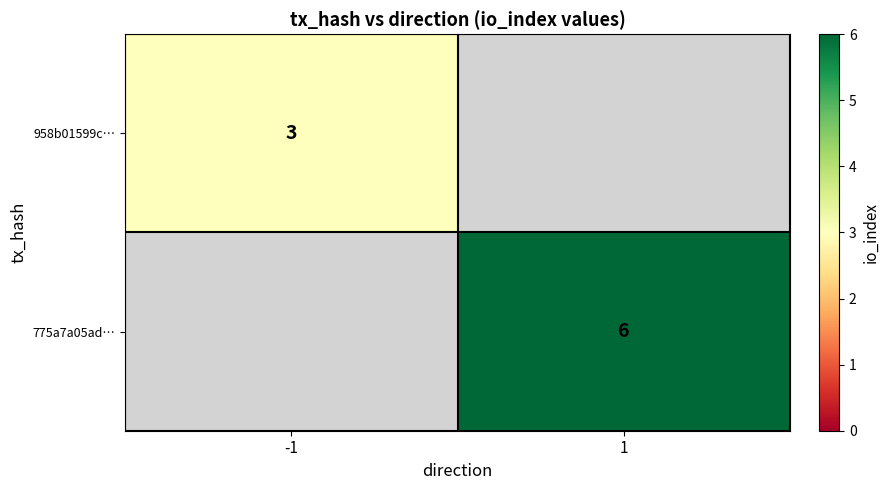

True or false: 775a7a05ad… has a value of 8 at 1.

False